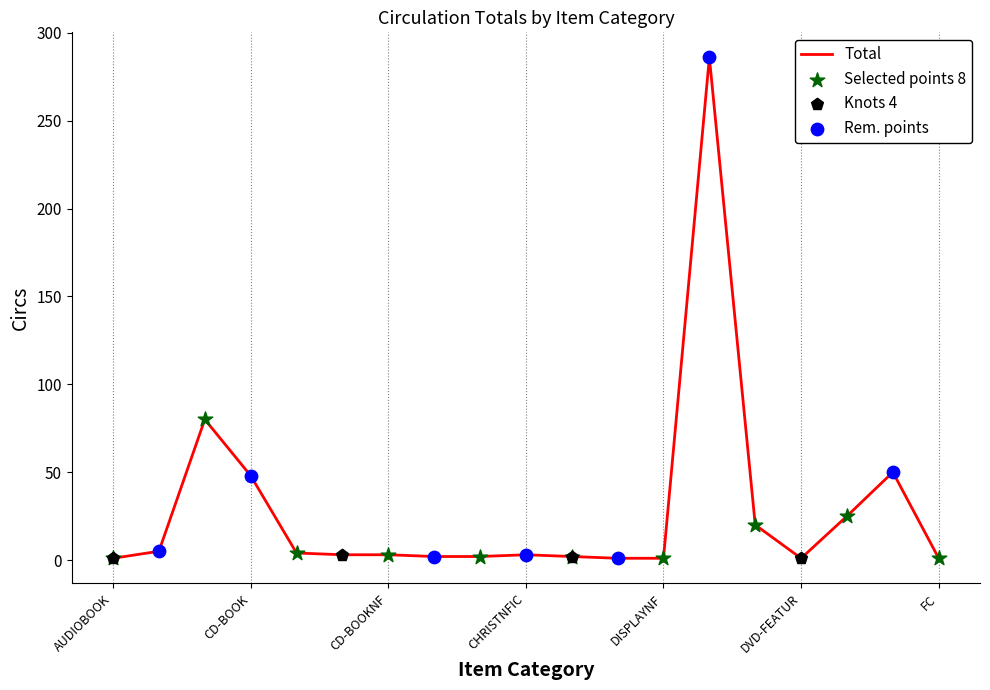

What is the difference between the maximum and minimum values?

285